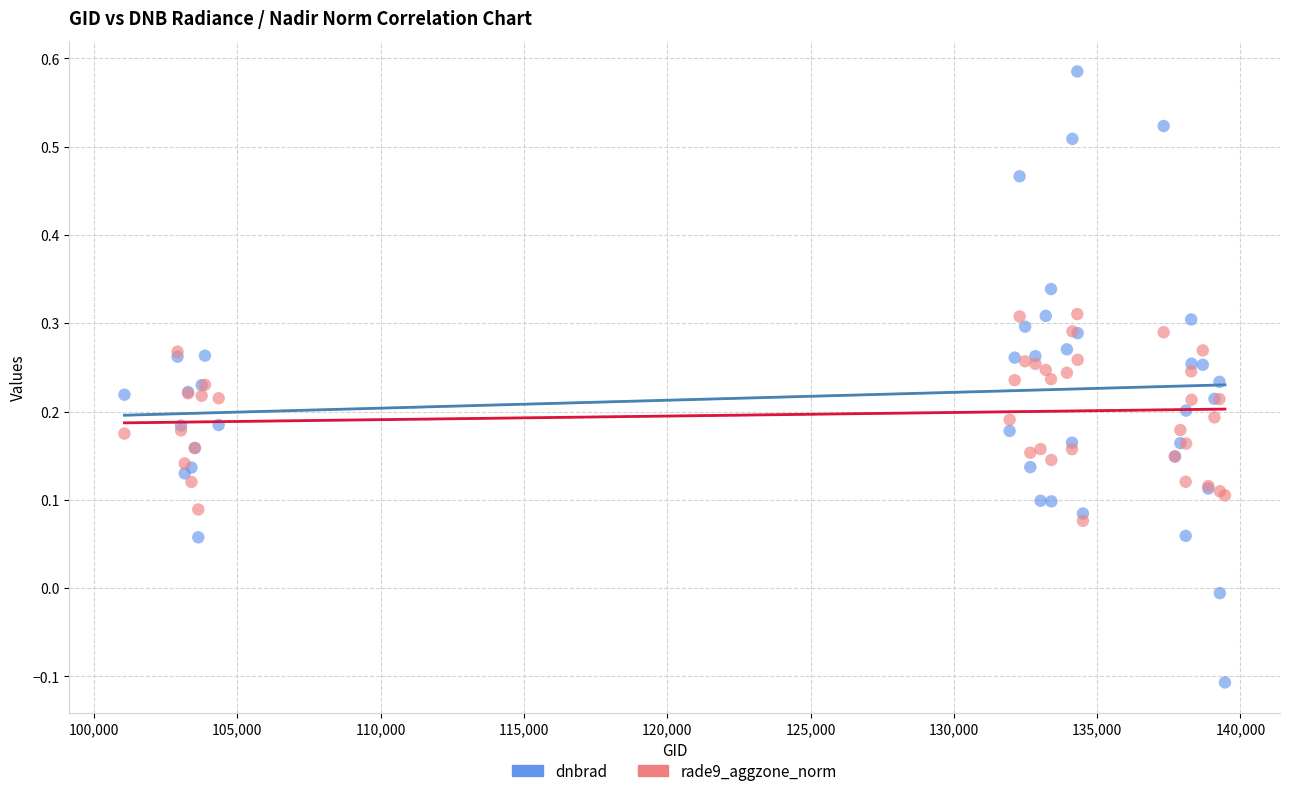

What is the X range (max minus min) for the scatter plot?

38405.0